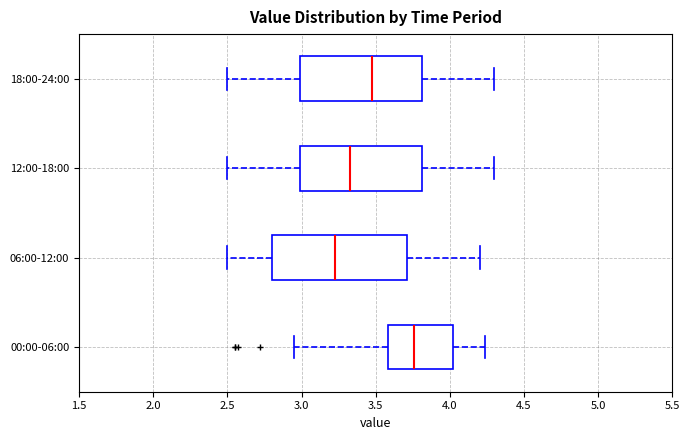

Reading bottom to top, read every box against the x-axis: the position of its median line, the range the box covers, and the ends of its whiskers. The values are not printed on the chart, so give them approximately, as read against the axis.

00:00-06:00: median 3.75, box 3.60 to 4.00, whiskers 2.95 to 4.25
06:00-12:00: median 3.25, box 2.80 to 3.70, whiskers 2.50 to 4.20
12:00-18:00: median 3.35, box 3.00 to 3.80, whiskers 2.50 to 4.30
18:00-24:00: median 3.50, box 3.00 to 3.80, whiskers 2.50 to 4.30